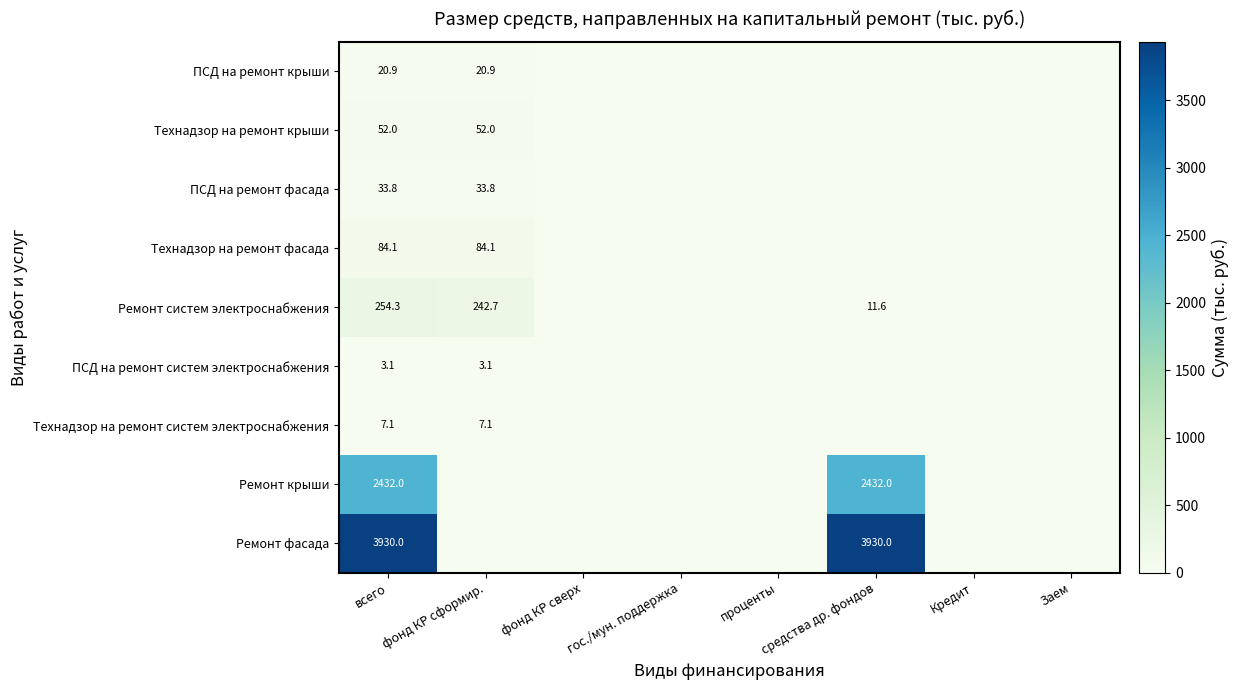

True or false: ПСД на ремонт систем электроснабжения has a value of 1.1 at всего.

False